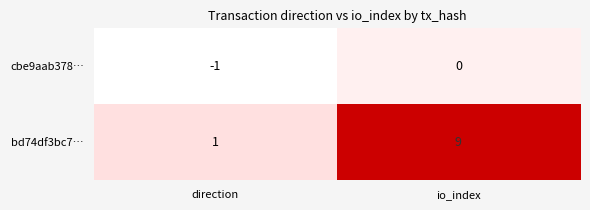

List the labels in order of bd74df3bc7… value, smallest first.

direction, io_index